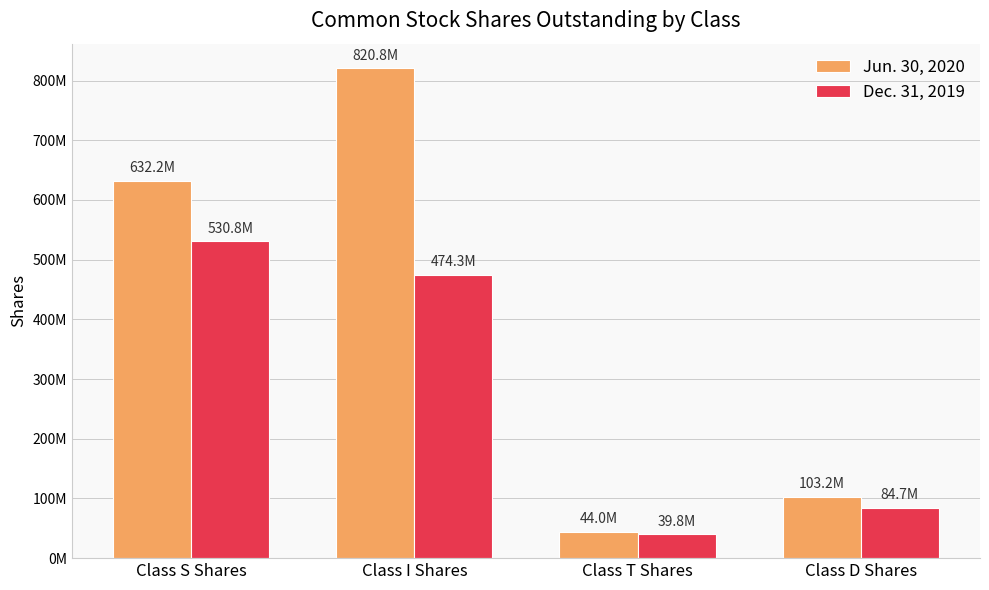

At which category is the sum across all series the highest?

Class I Shares